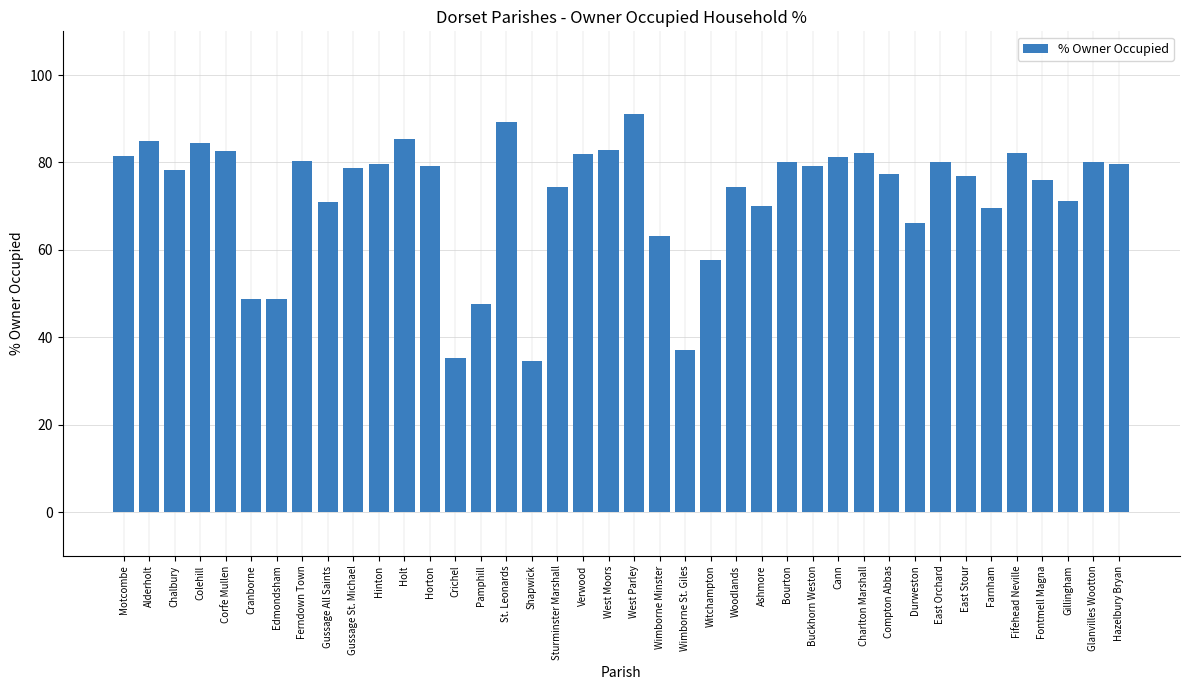

What is the change in value from Farnham to Fifehead Neville?

+12.6